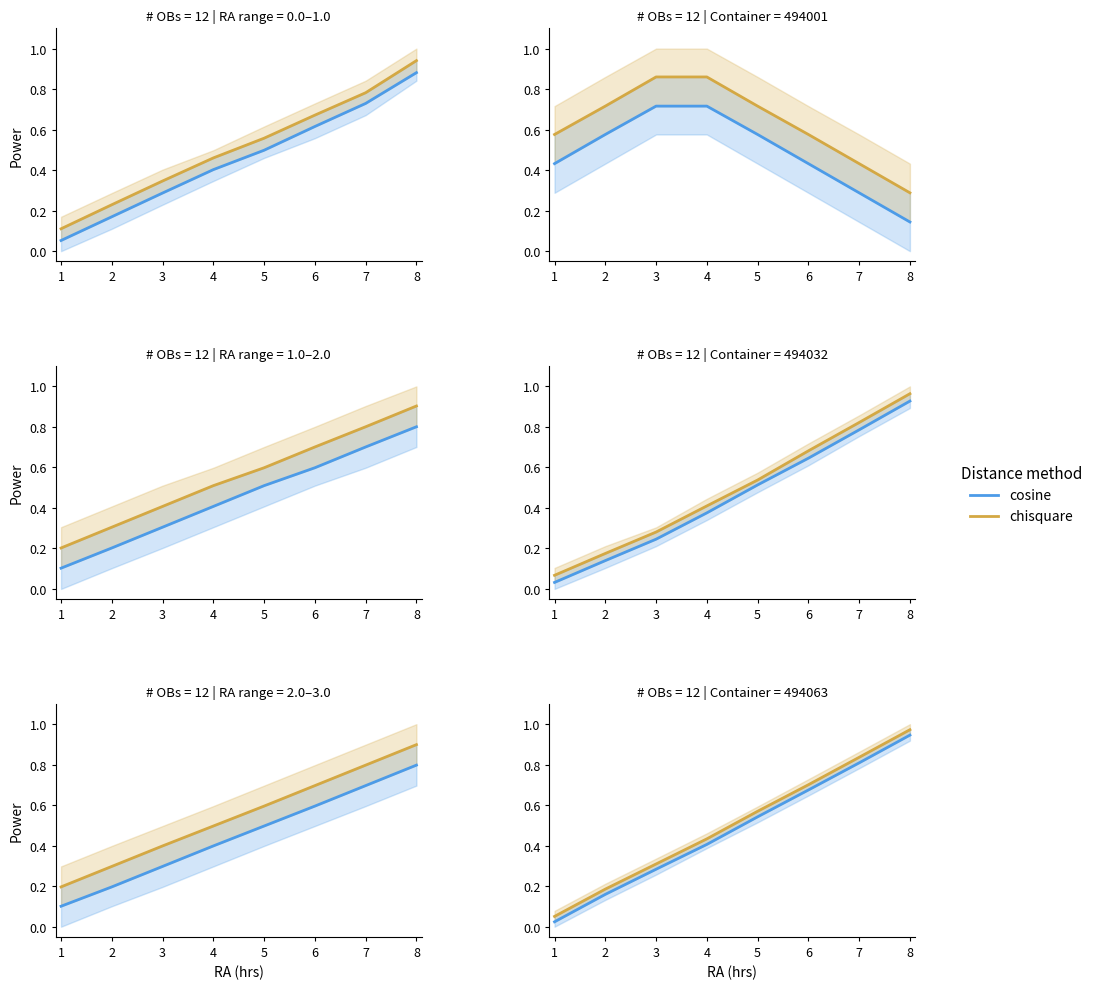

Is it true that chisquare equals 0.1 at 1?

False